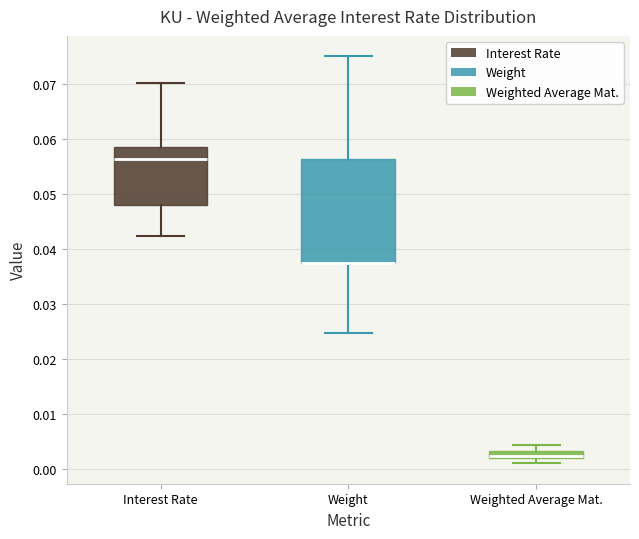

Which box is the tallest, from its lower edge to its upper edge?

Weight